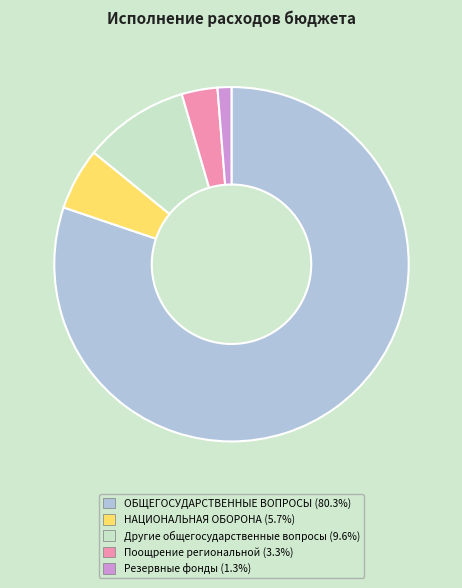

How many segments does this pie chart have?

5